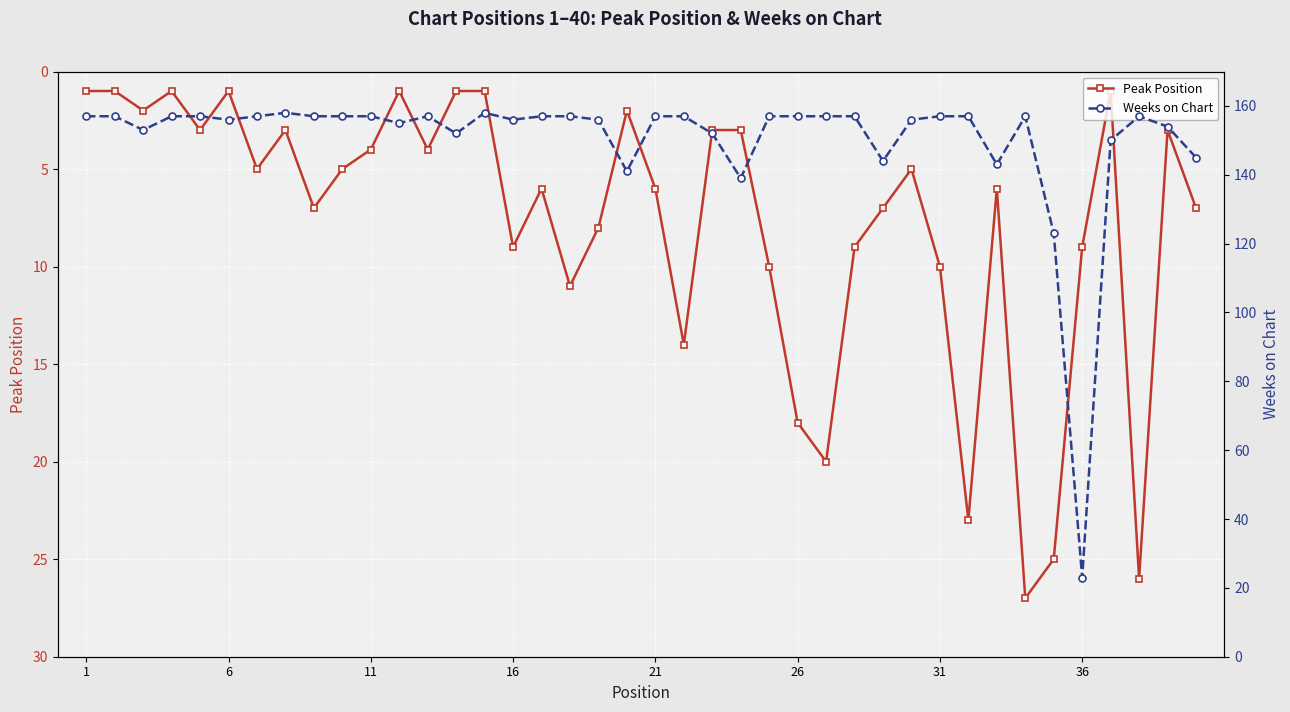

How many values in the Peak Position series are below 6?

20